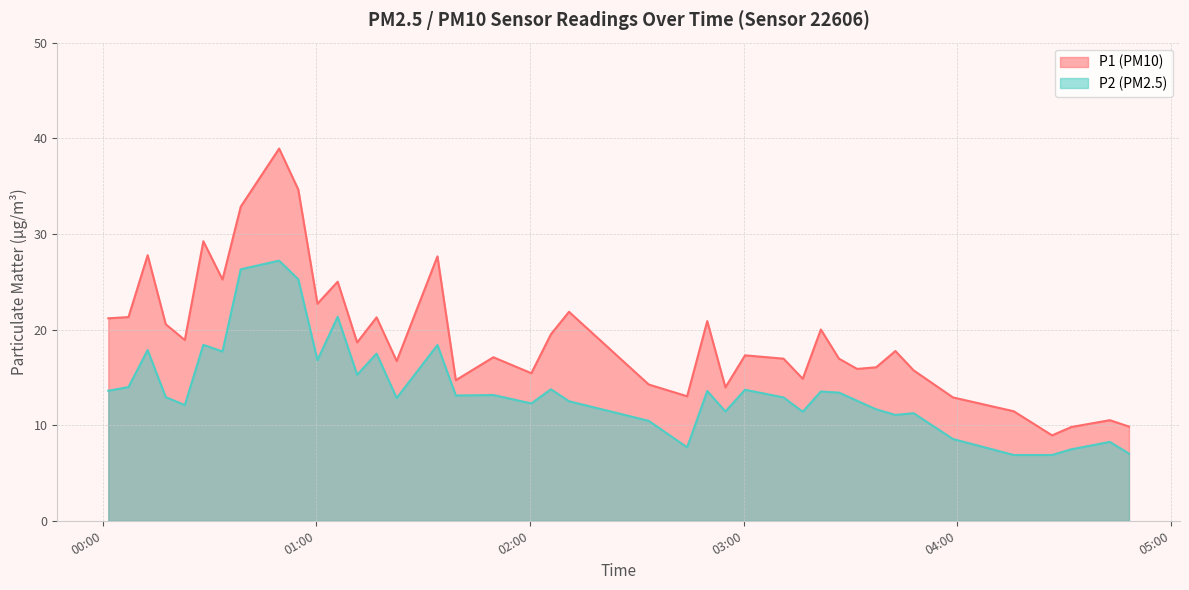

What is the value of the P2 point at the 14th from the left?

17.5